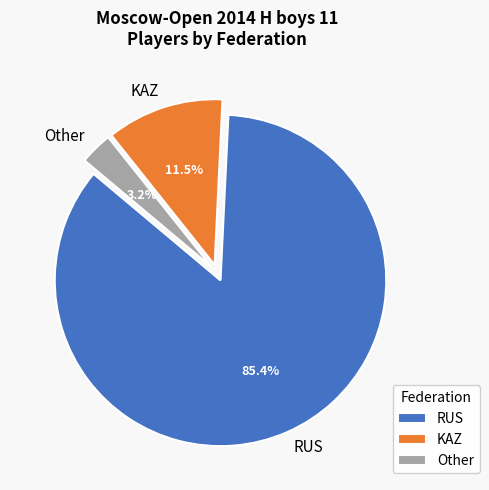

Which category has the smallest portion of the pie?

Other